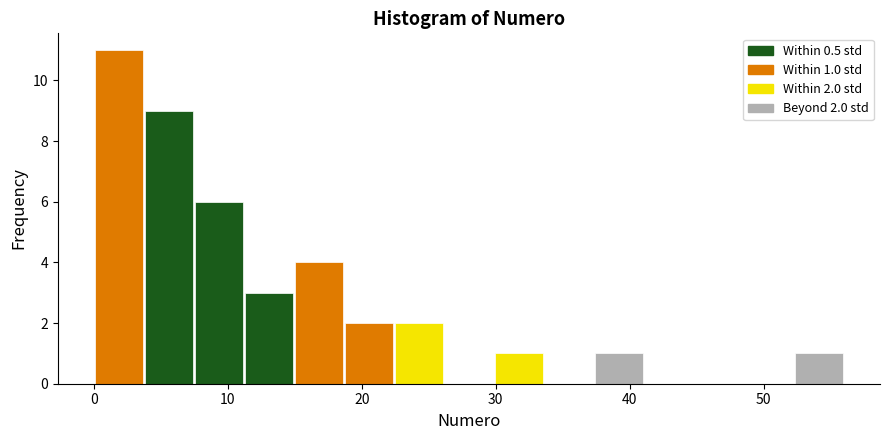

Around what value on the x-axis is the tallest bar? Give the approximate position of its centre, as read against the axis.

2